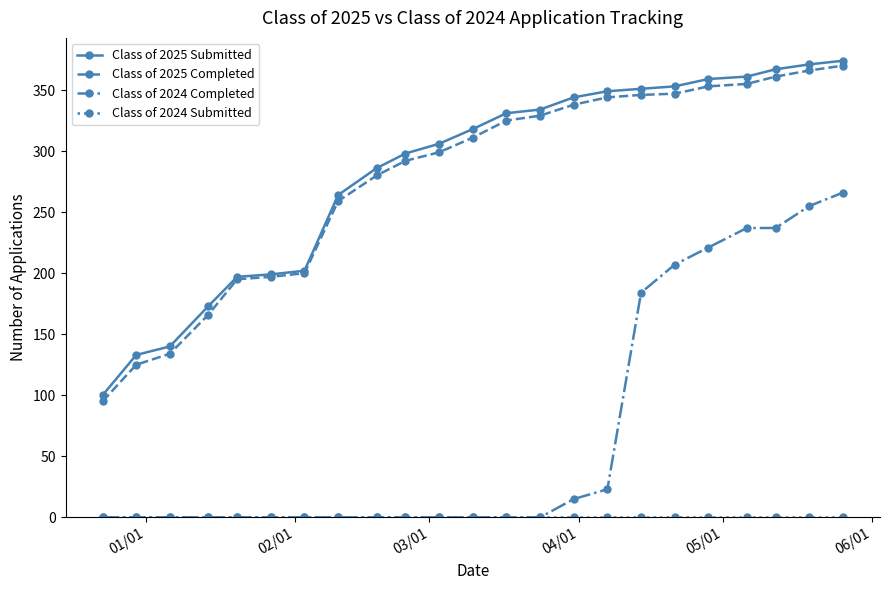

At how many categories does at least one series exceed 45?

23